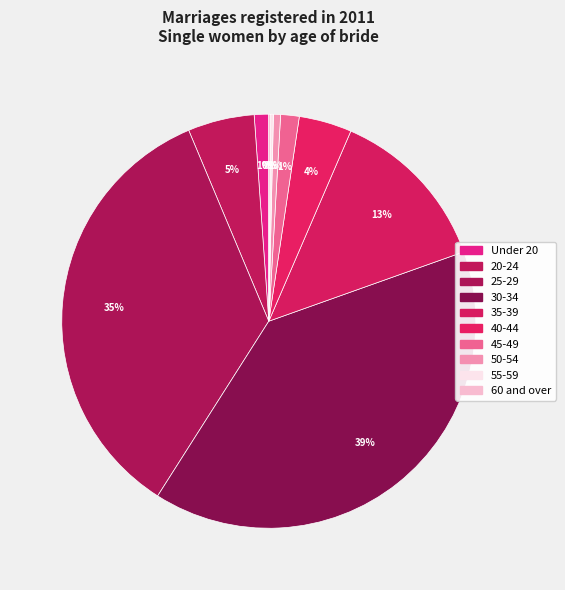

Which category has the biggest portion of the pie?

30-34